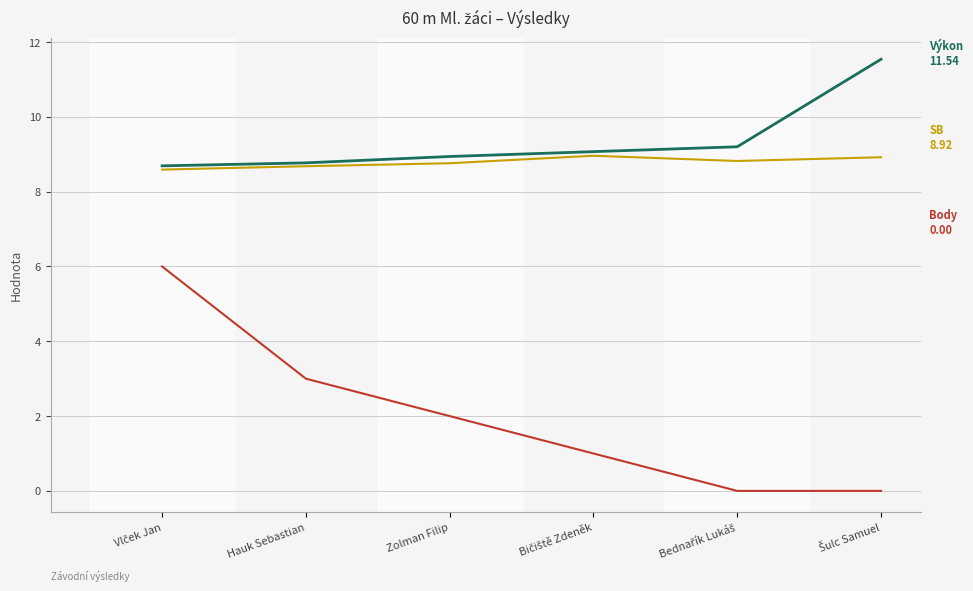

What is the greatest value displayed?

11.5